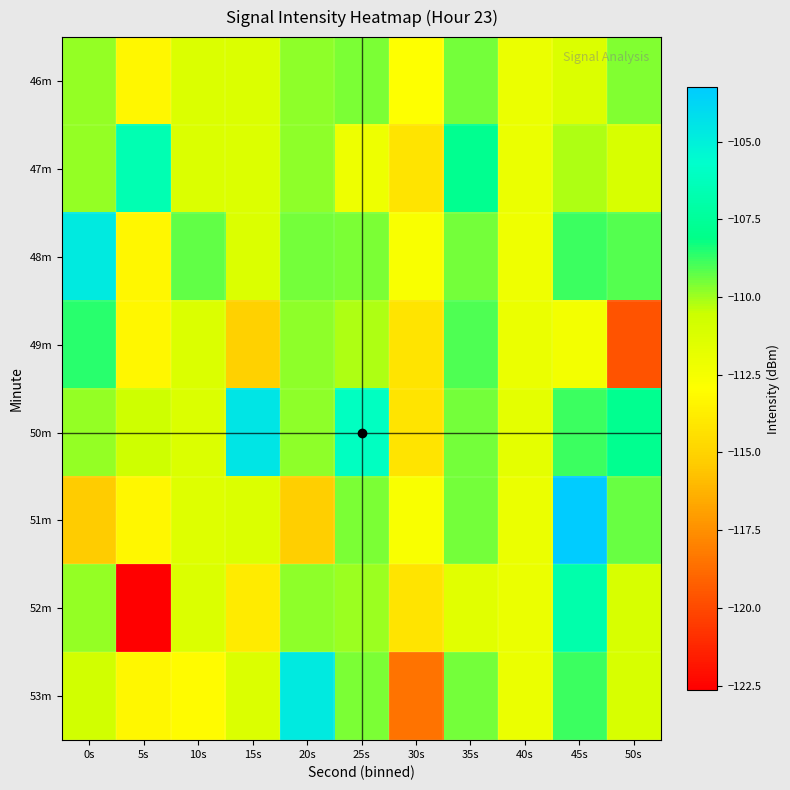

Between 5s and 50s, which is larger?

50s